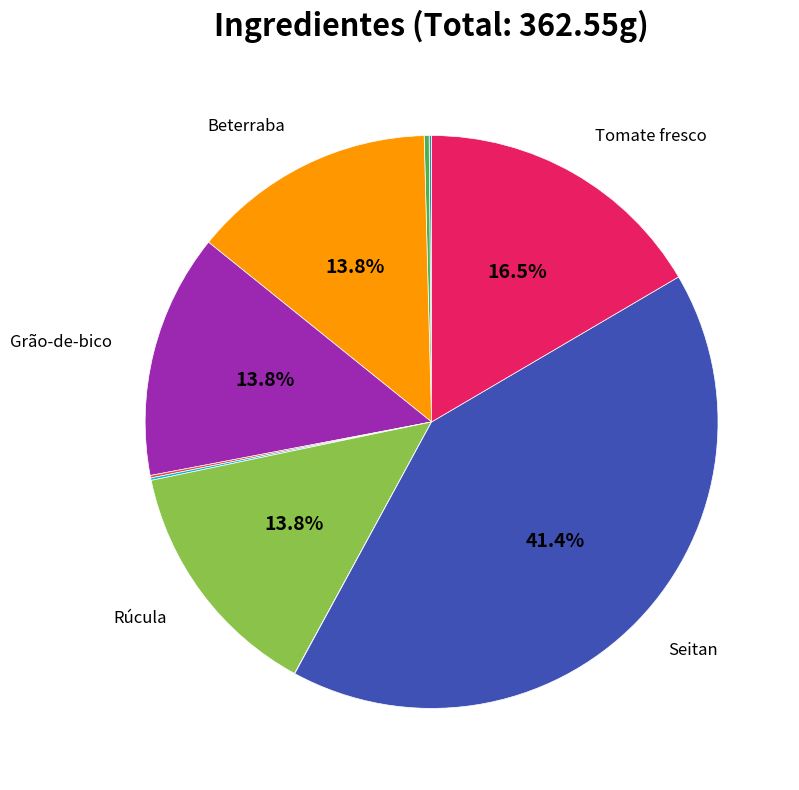

To the nearest percent, what is the average slice percentage?

10%